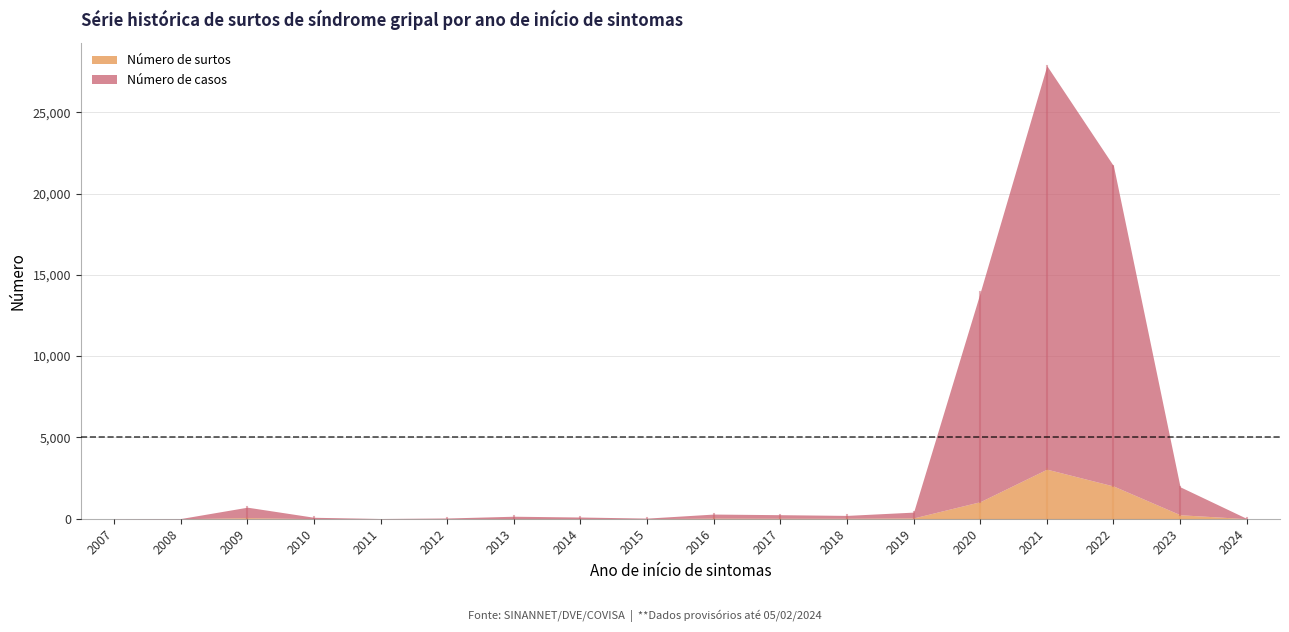

Rank the series by their maximum value, from lowest to highest.

Número de surtos, Número de casos